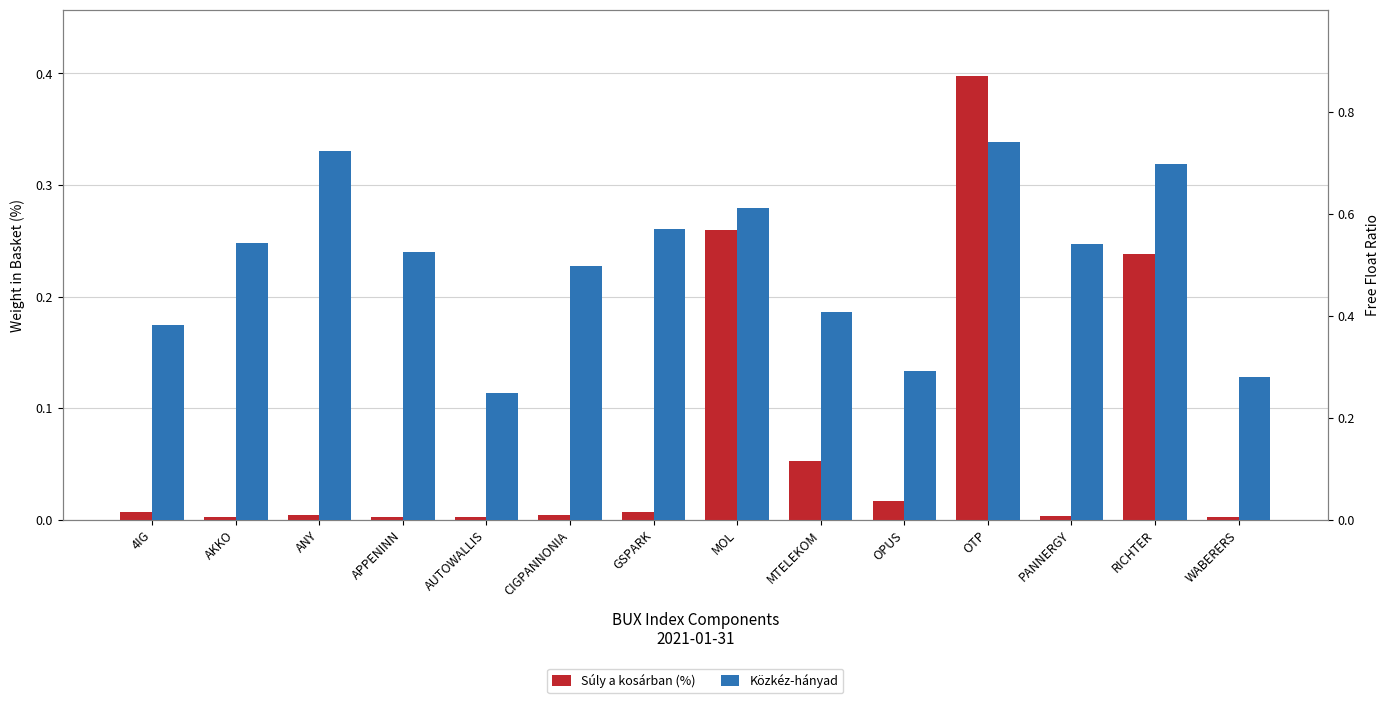

What is the total value across all series at MTELEKOM?

0.5